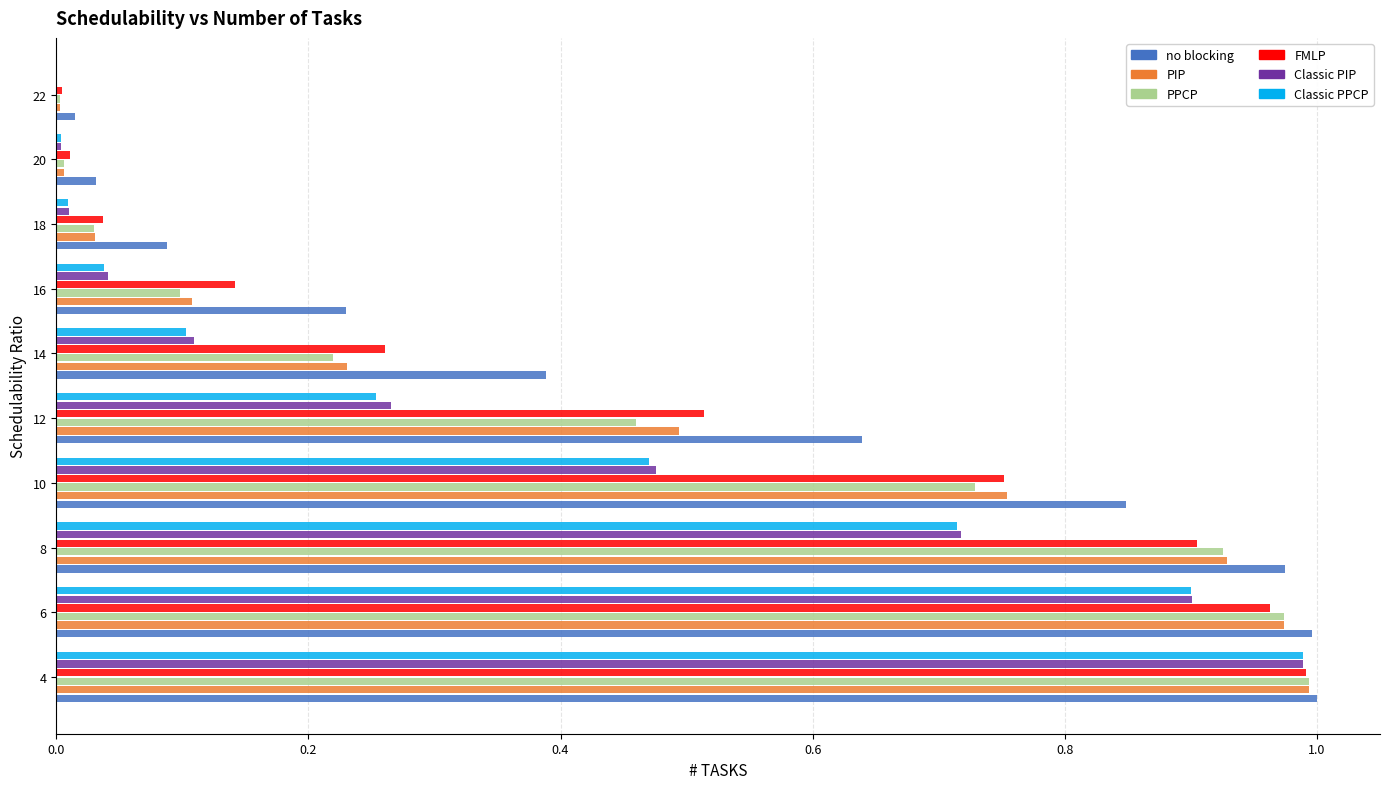

True or false: no blocking has a value of 1.3 at 8.

False